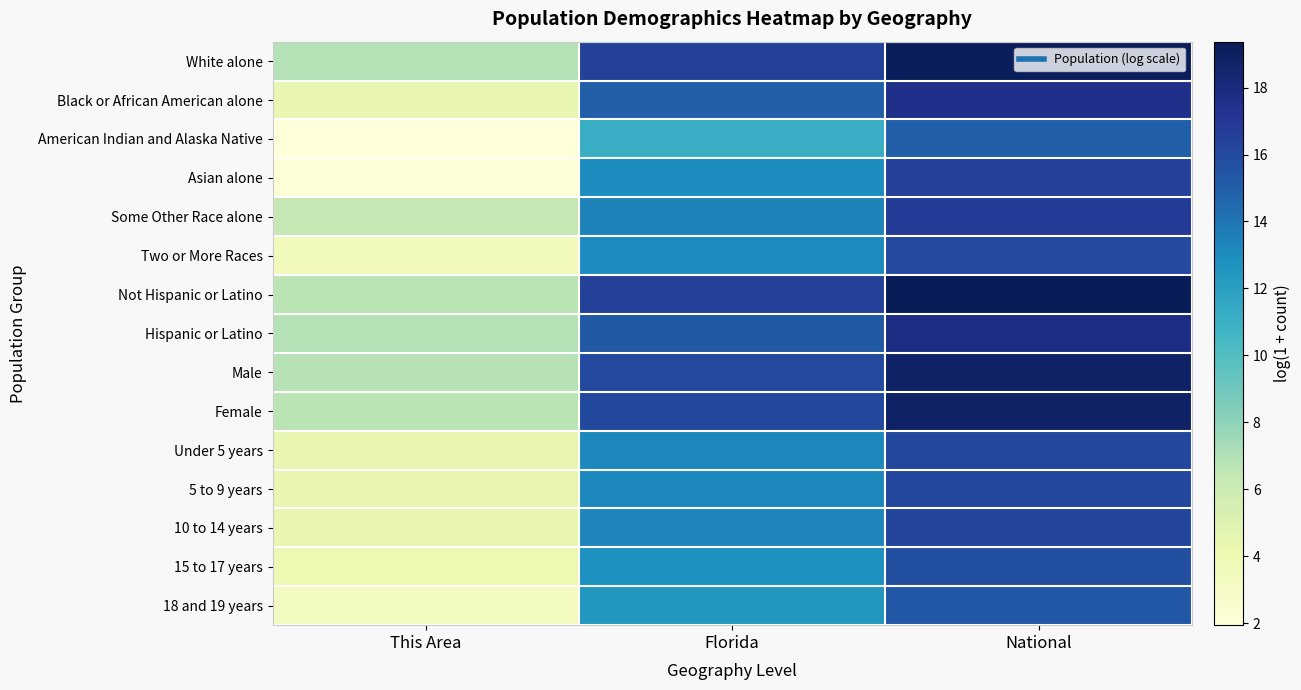

Between Florida and This Area, which is larger?

Florida